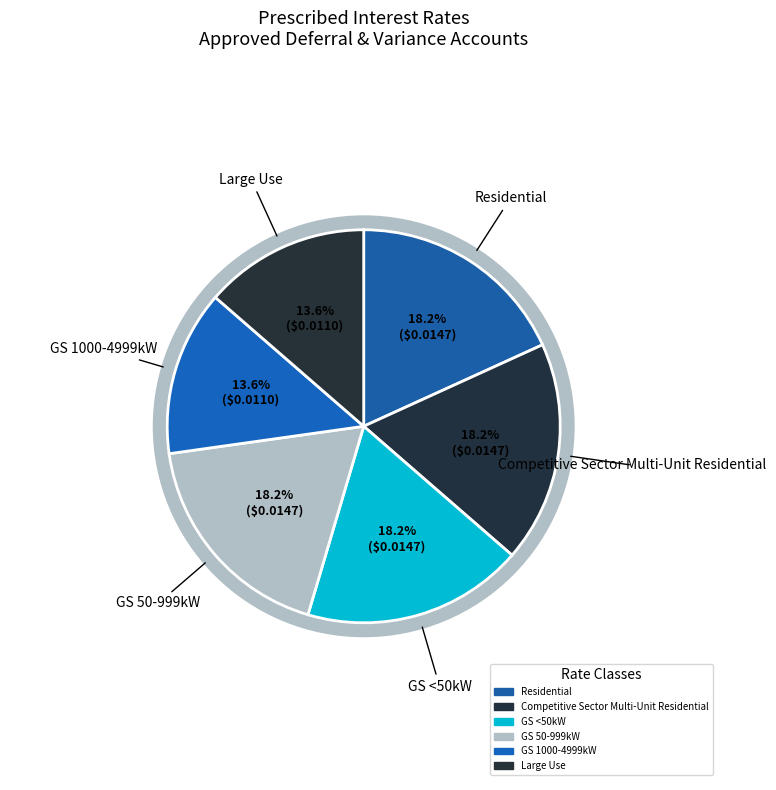

Does Residential represent more than half of the total?

No